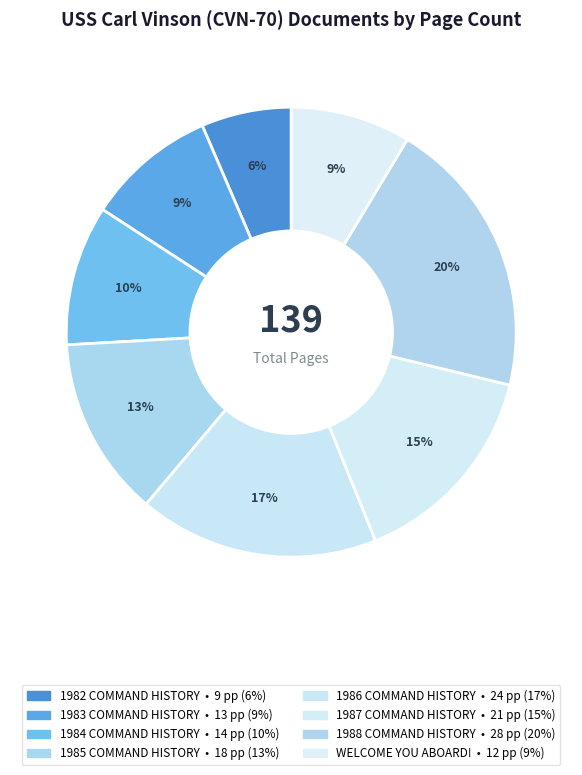

Rank the categories by value from lowest to highest.

1982 COMMAND HISTORY, WELCOME YOU ABOARD!, 1983 COMMAND HISTORY, 1984 COMMAND HISTORY, 1985 COMMAND HISTORY, 1987 COMMAND HISTORY, 1986 COMMAND HISTORY, 1988 COMMAND HISTORY